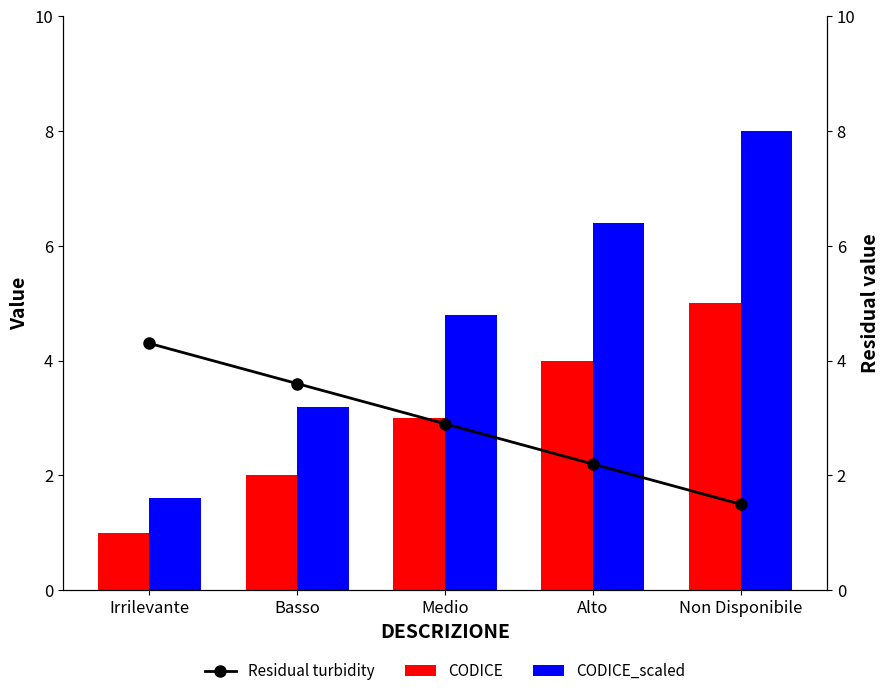

Between Irrilevante and Non Disponibile, which series saw the biggest shift?

CODICE_scaled